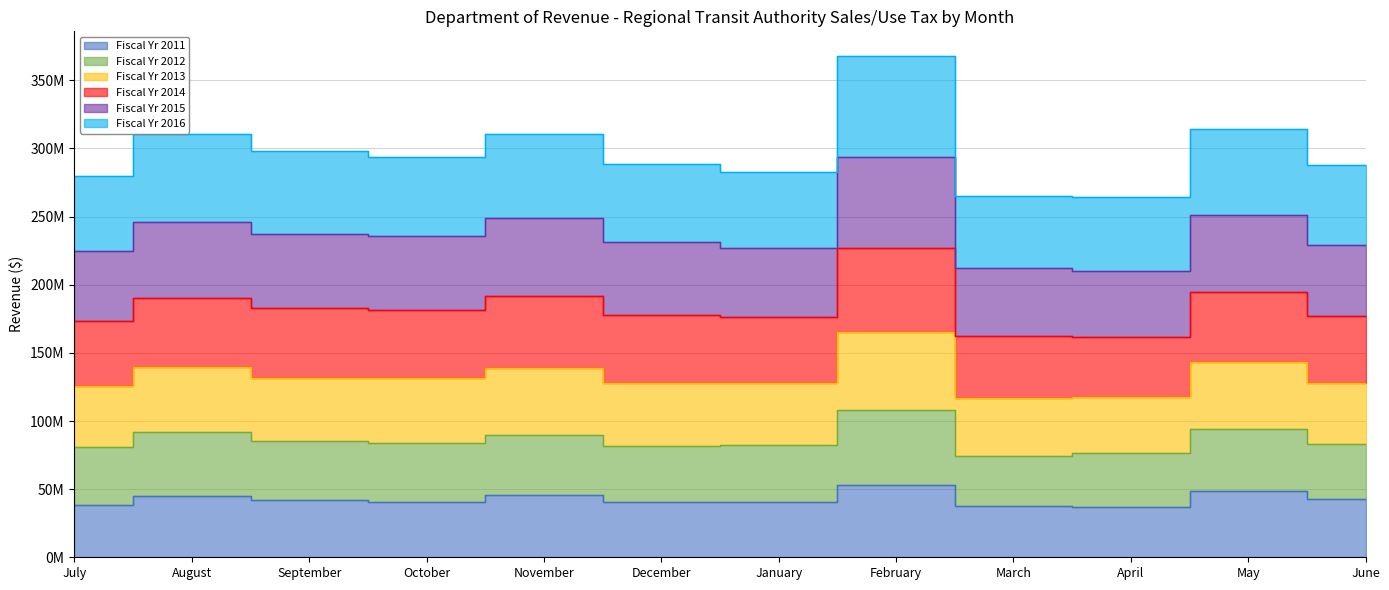

The value of Fiscal Yr 2016 at December is 17196808. True or false?

False